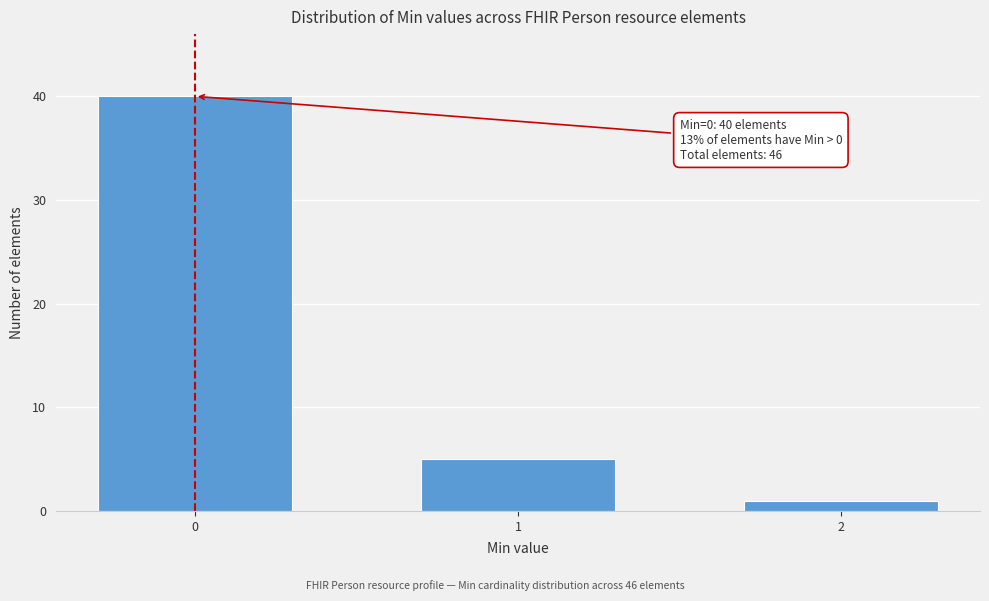

Reading left to right, transcribe all the data shown in this chart.

40	5	1